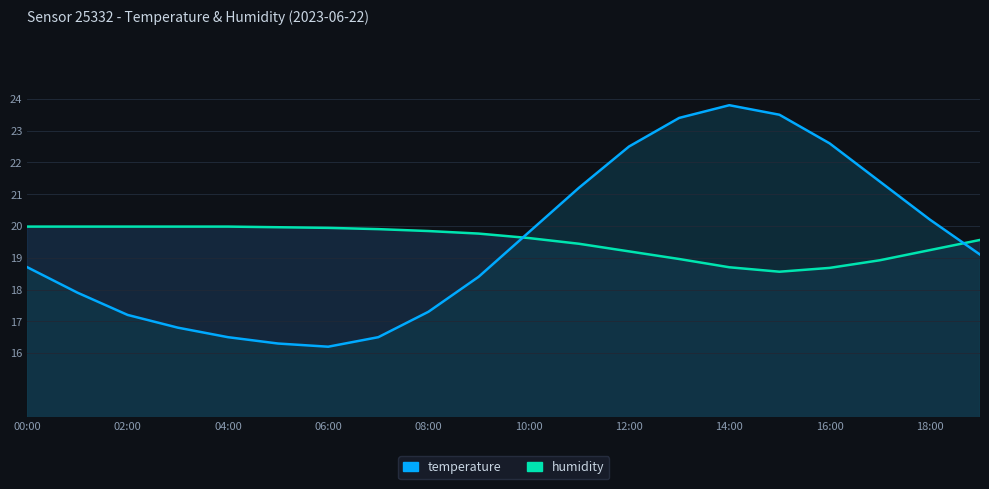

Where is temperature nearest to the value 20?

10:00